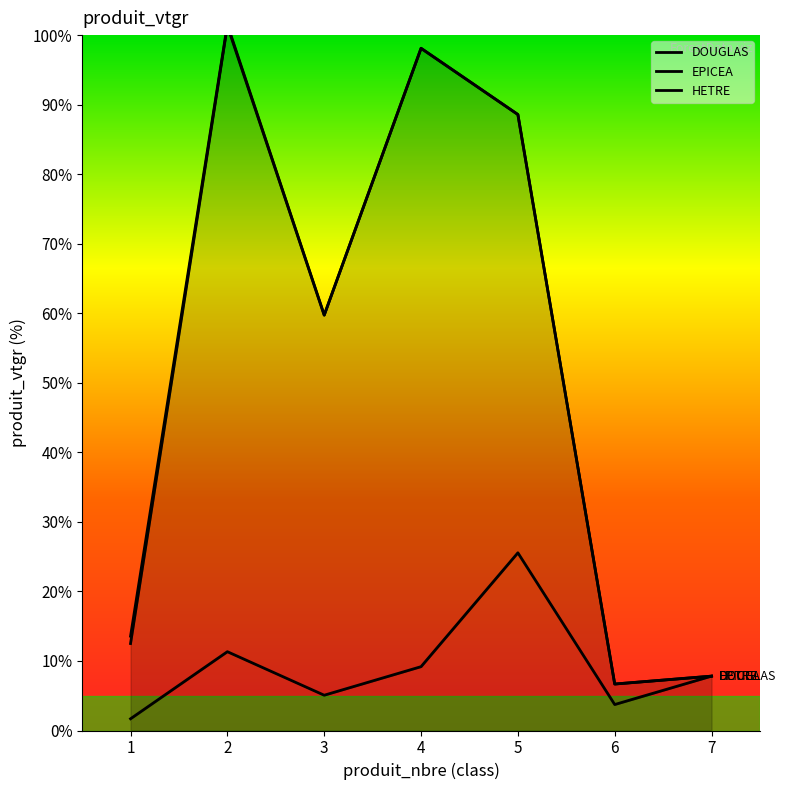

At which category does the chart reach its minimum across all series?

1